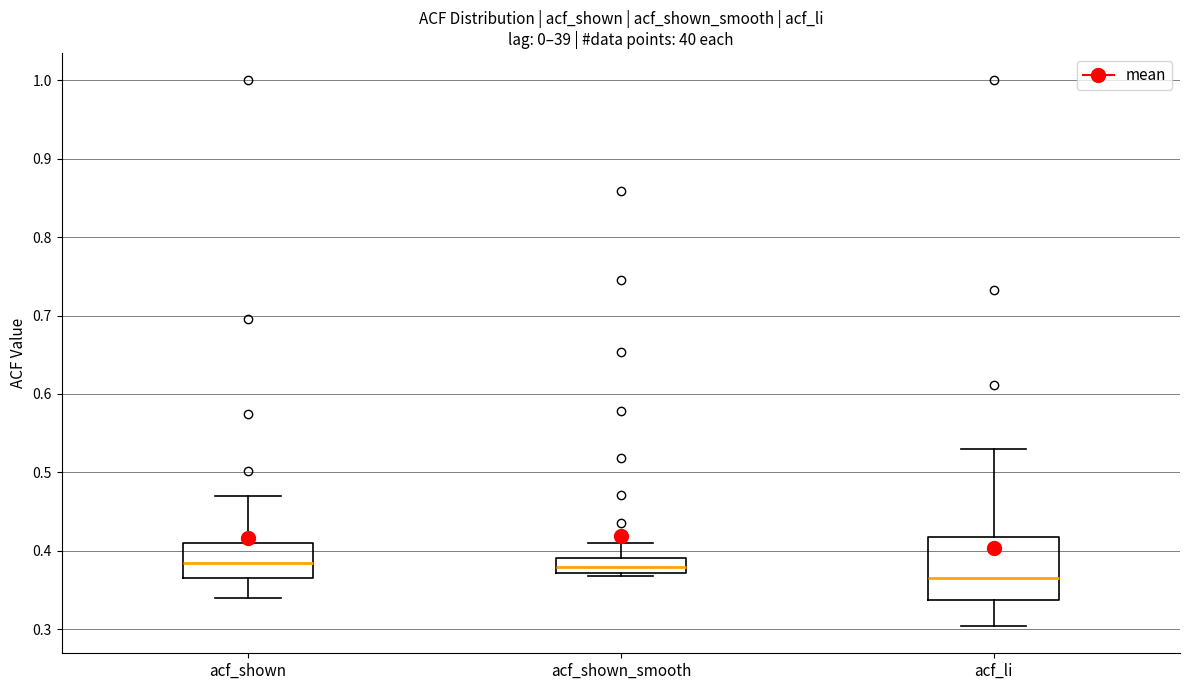

Which box is the tallest, from its lower edge to its upper edge?

acf_li